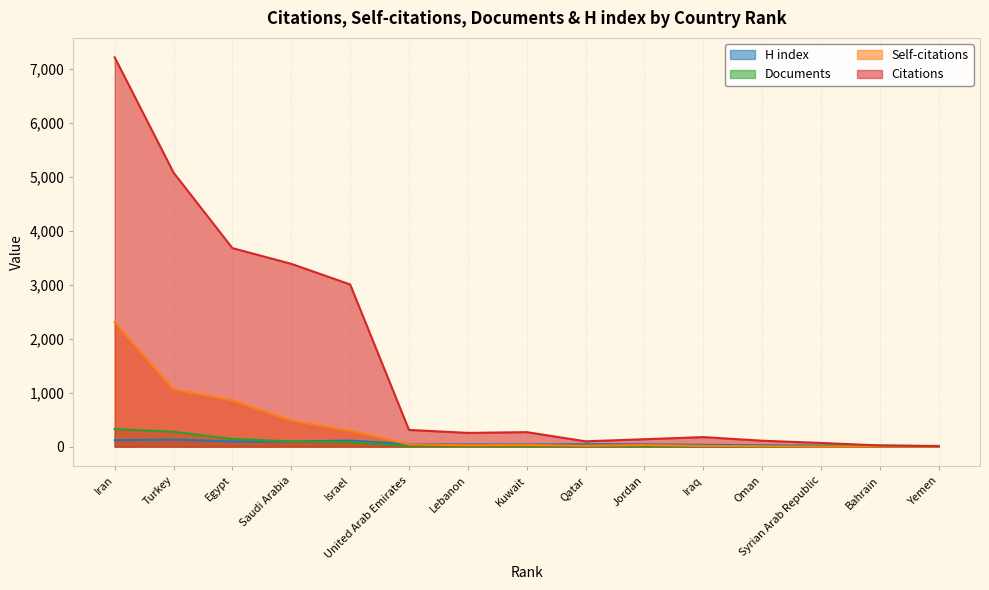

At which category does the chart reach its peak across all series?

Iran